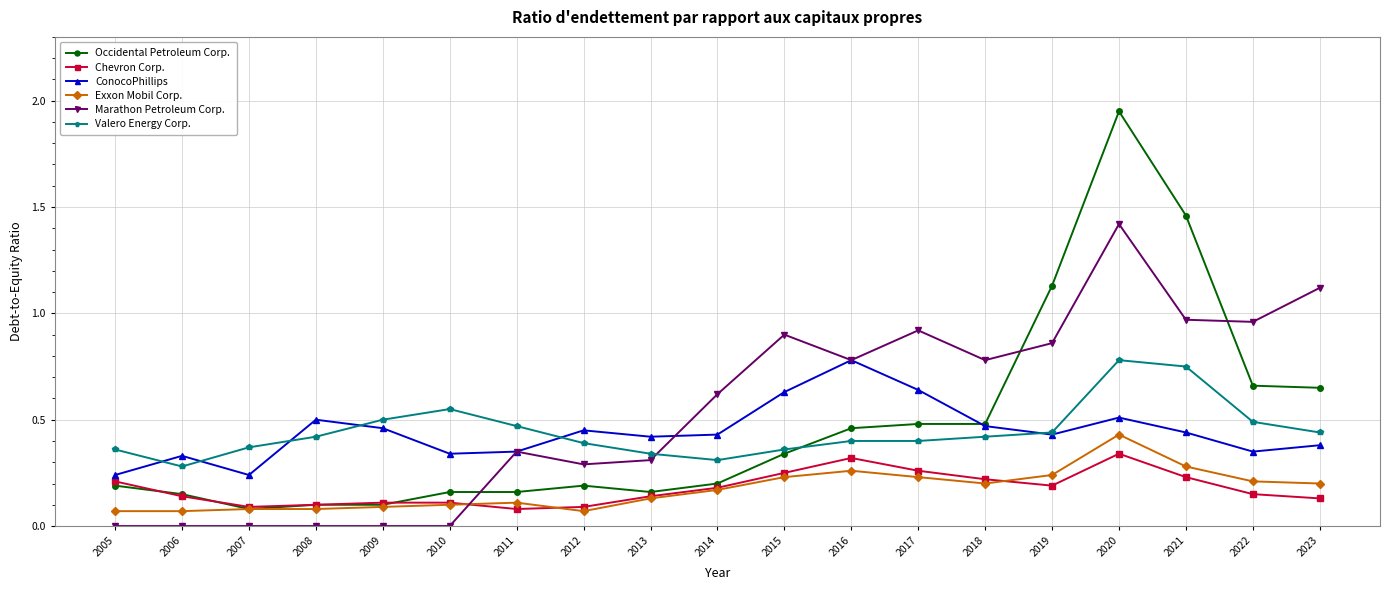

At which label does Occidental Petroleum Corp. reach its peak?

2020